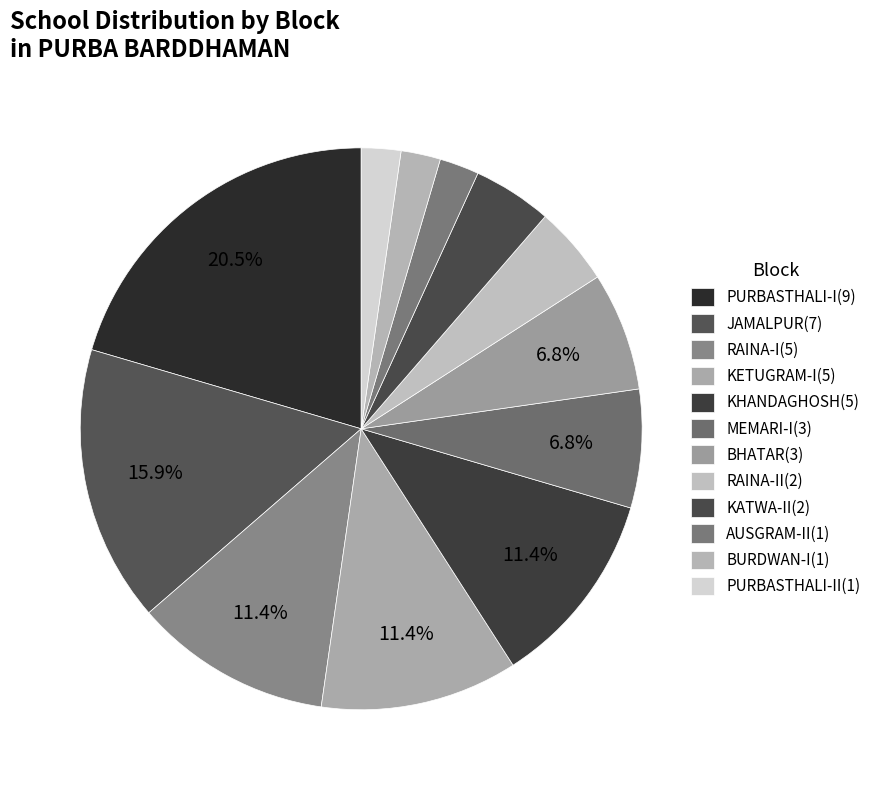

How many segments does this pie chart have?

12